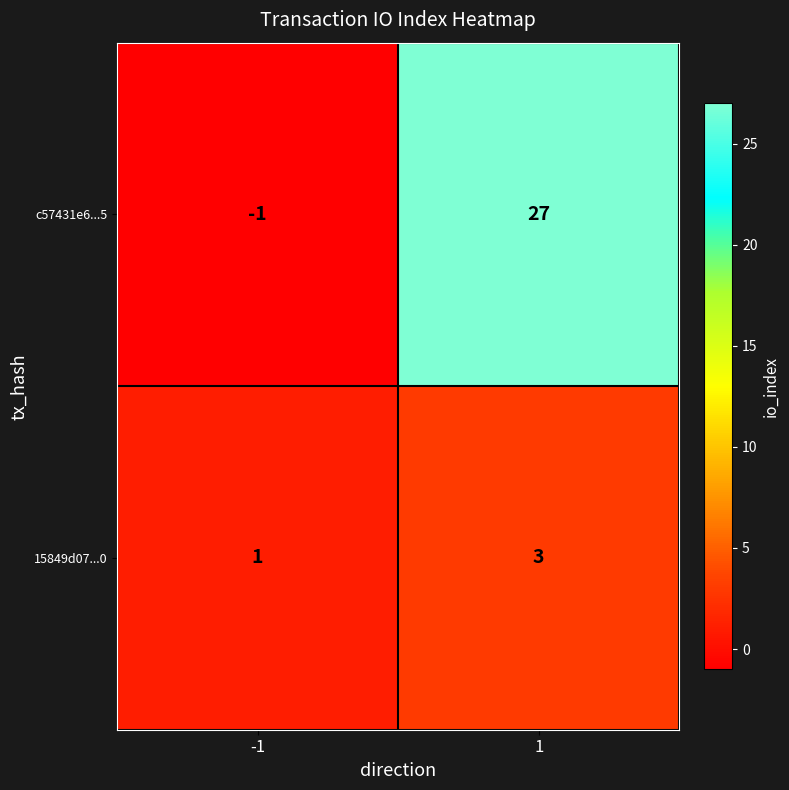

What is the average value of the c57431e6...5 series?

13